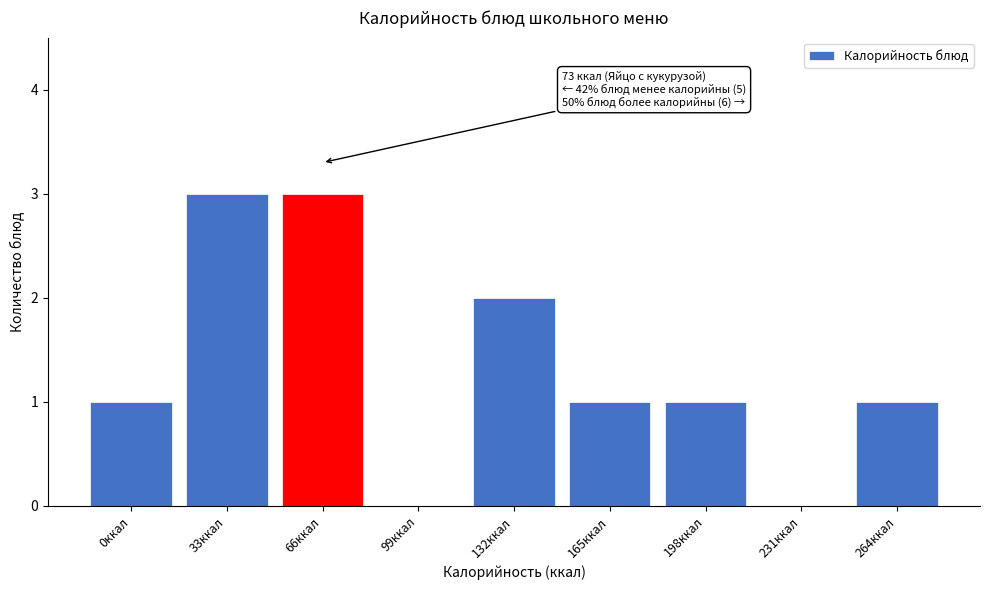

Reading left to right, extract all data points from this chart.

0ккал=1	33ккал=3	66ккал=3	99ккал=0	132ккал=2	165ккал=1	198ккал=1	231ккал=0	264ккал=1